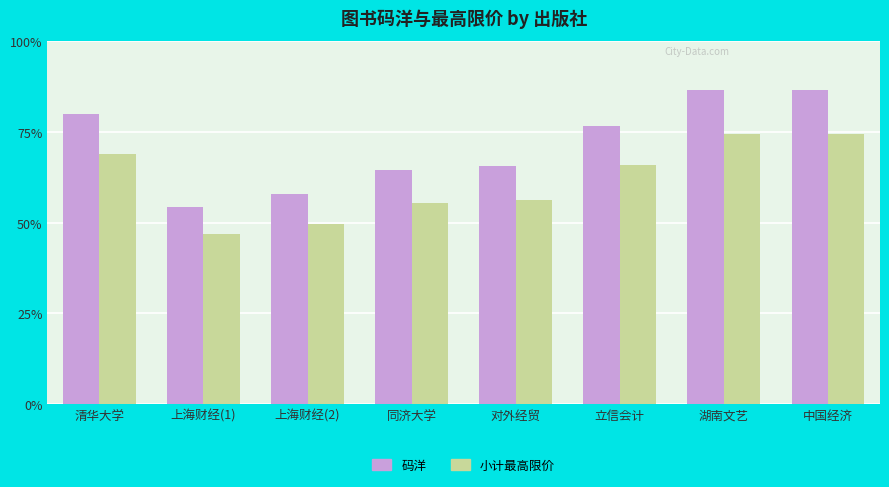

Does the chart contain stacked bars?

No